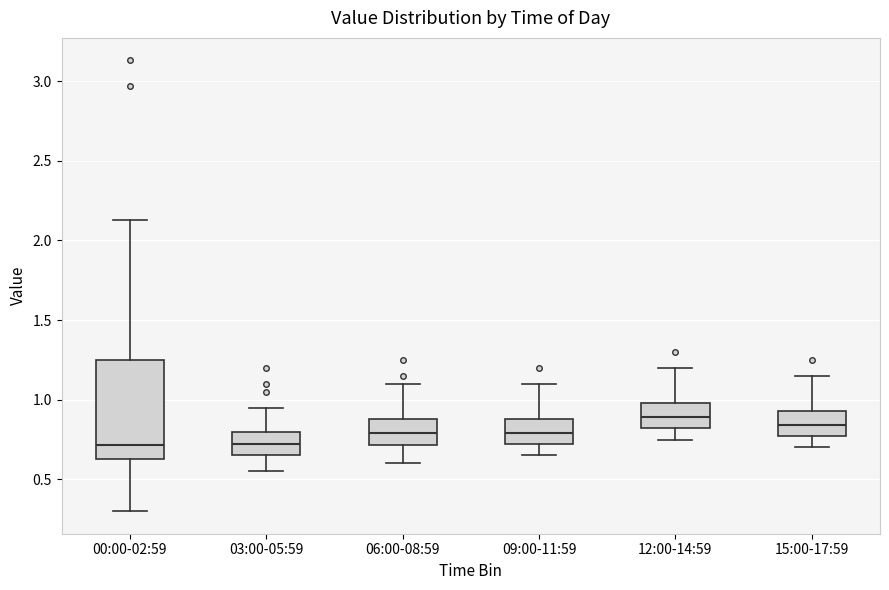

Reading left to right, transcribe this box plot: for each box, give where its median line is, the range the box spans, and where its two whiskers end, as read against the y-axis. The values are not printed on the chart, so give them approximately, as read against the axis.

00:00-02:59: median 0.70, box 0.65 to 1.25, whiskers 0.30 to 2.15
03:00-05:59: median 0.70, box 0.65 to 0.80, whiskers 0.55 to 0.95
06:00-08:59: median 0.80, box 0.70 to 0.90, whiskers 0.60 to 1.10
09:00-11:59: median 0.80, box 0.70 to 0.90, whiskers 0.65 to 1.10
12:00-14:59: median 0.90, box 0.80 to 1.00, whiskers 0.75 to 1.20
15:00-17:59: median 0.85, box 0.75 to 0.95, whiskers 0.70 to 1.15